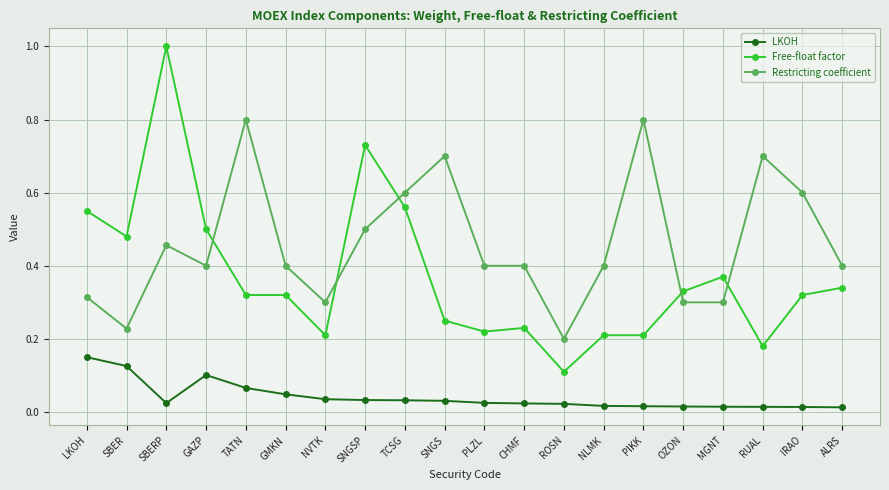

What is the label of the 15th point from the right?

GMKN